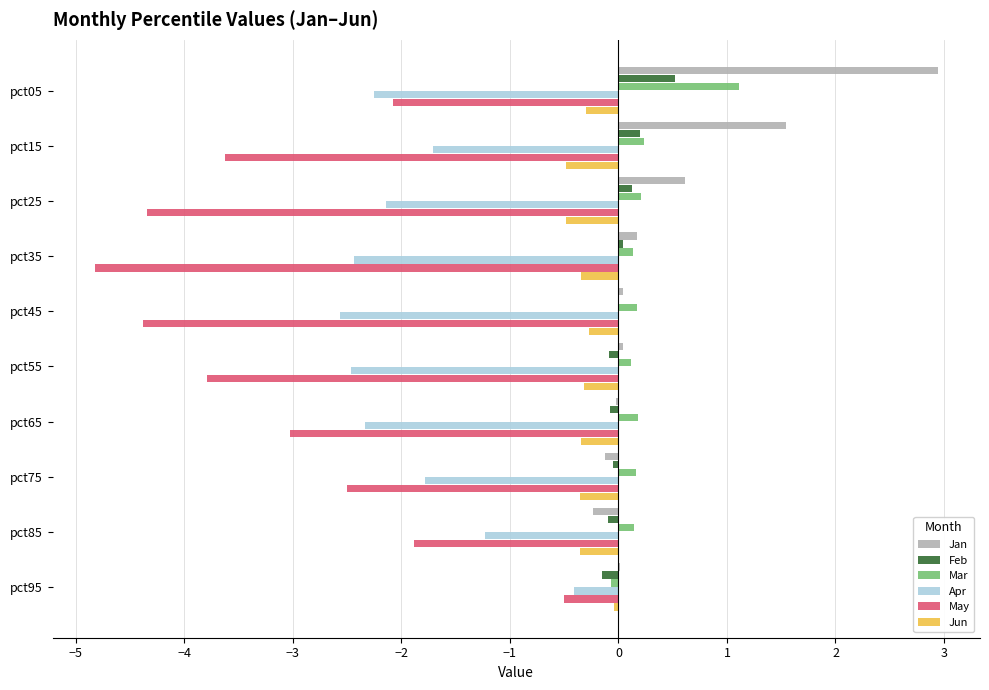

Where is Apr nearest to the value -1?

pct85